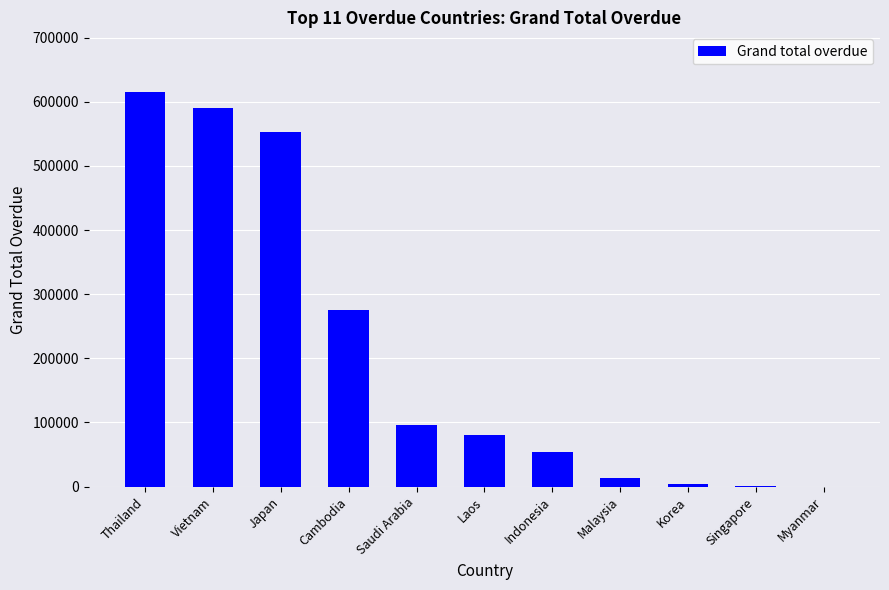

Between Japan and Indonesia, which is larger?

Japan